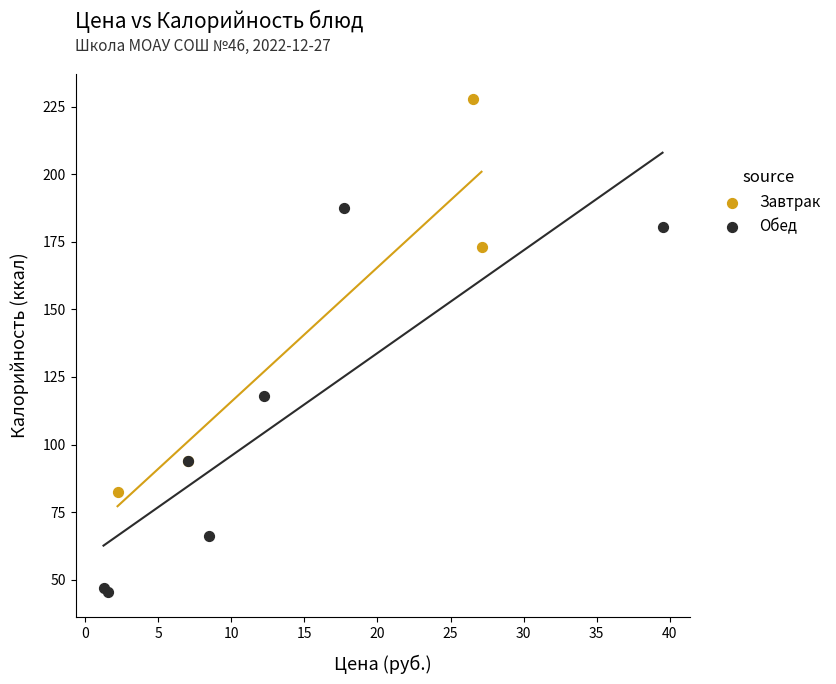

What are all the series names shown in the legend?

Завтрак, Обед